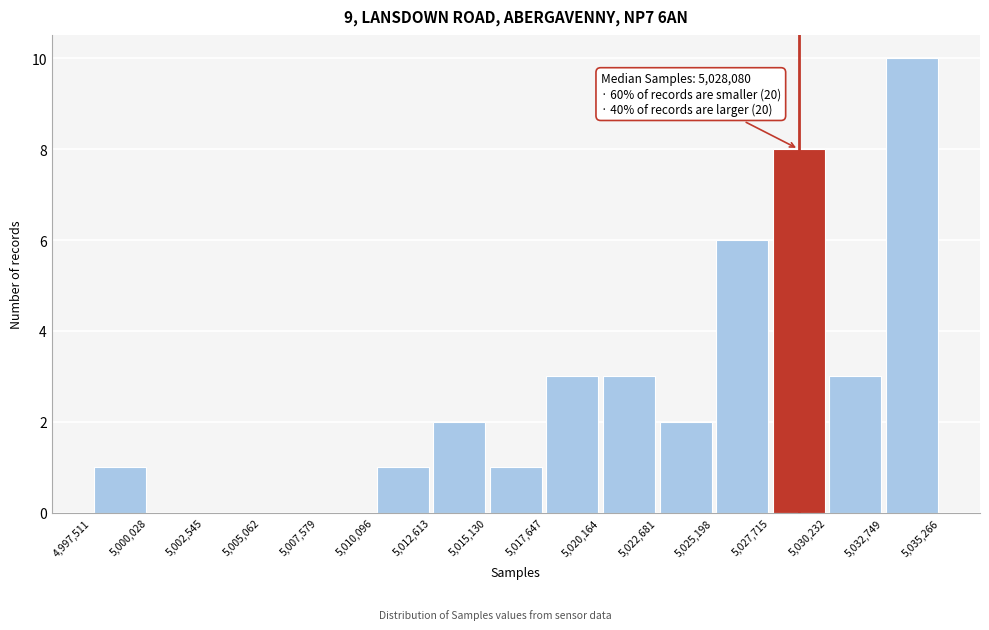

Over which range of the x-axis is the bar tallest?

5,032,749 to 5,035,266